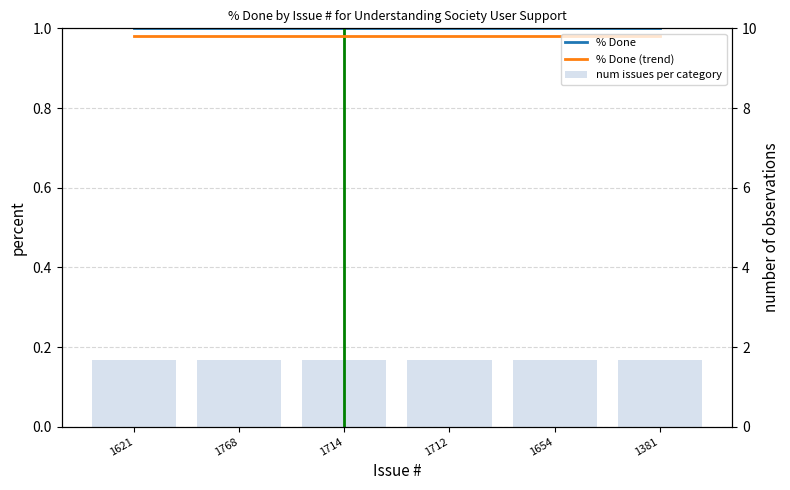

What is the average value of the % Done (trend) series?

1.0